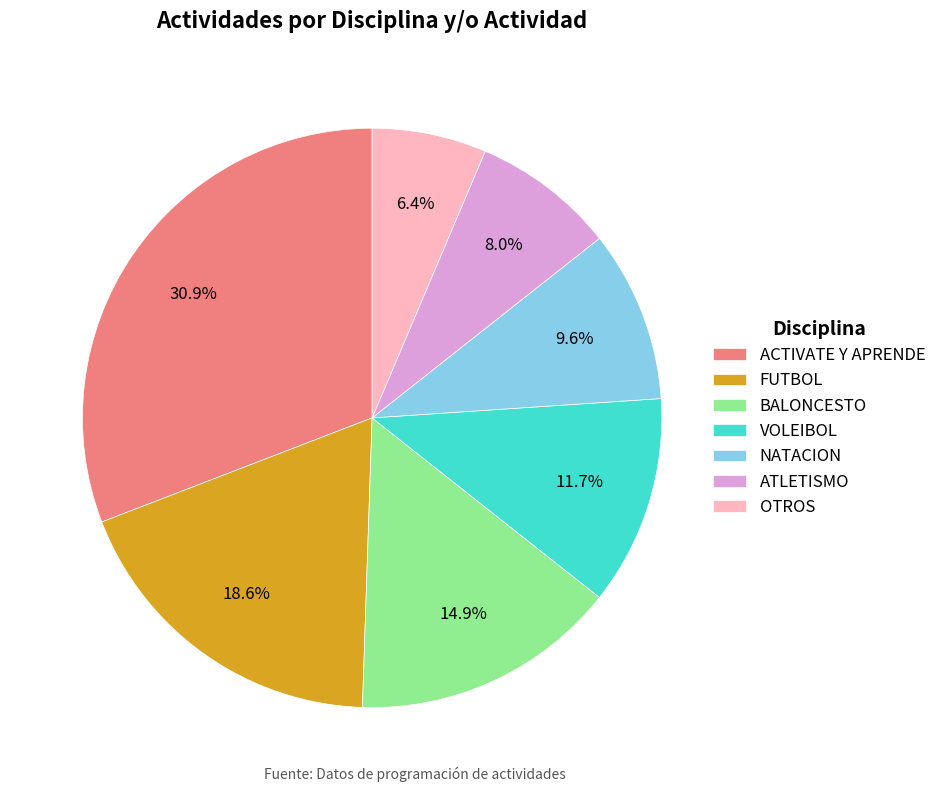

Which slice is the largest?

ACTIVATE Y APRENDE